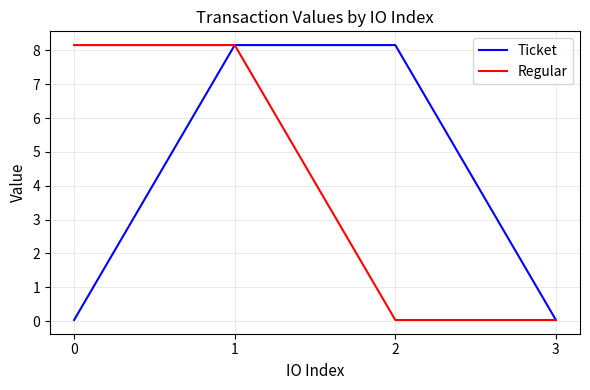

Which series changed the most between 0 and 1?

Ticket